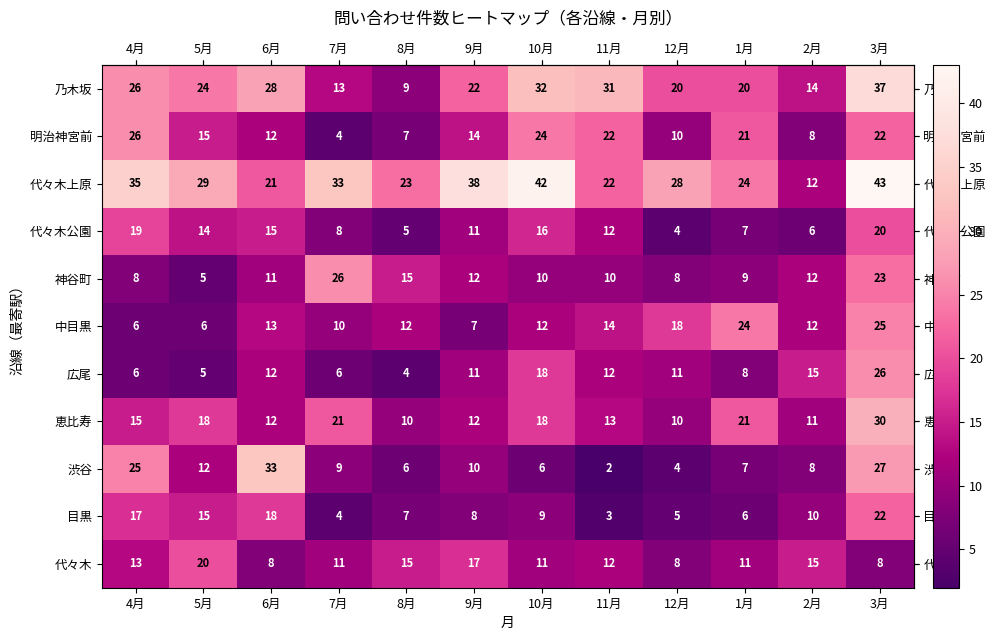

Which label corresponds to the largest value in the chart?

3月